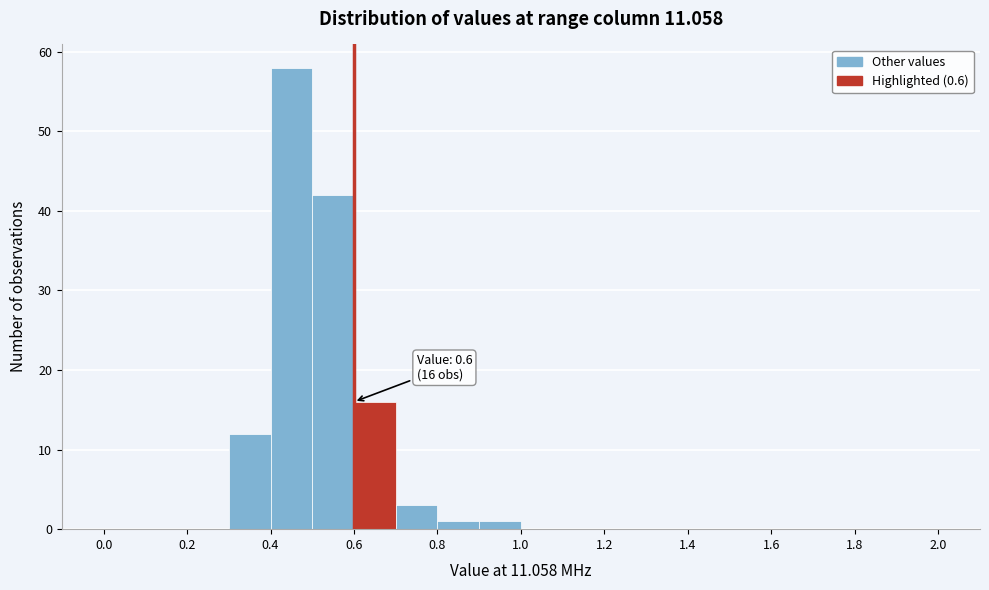

Which range on the x-axis has the tallest bar?

0.4 to 0.5